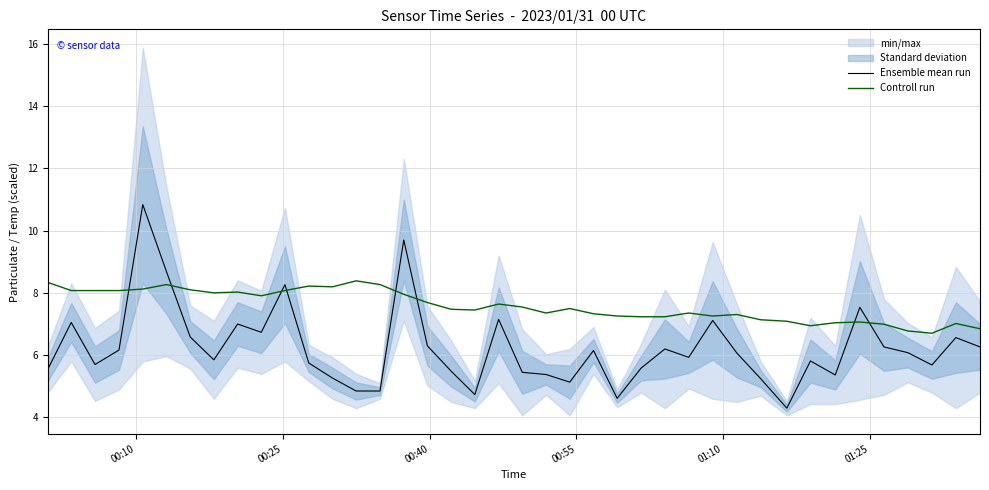

What is the sum of all Ensemble mean run values?

249.2